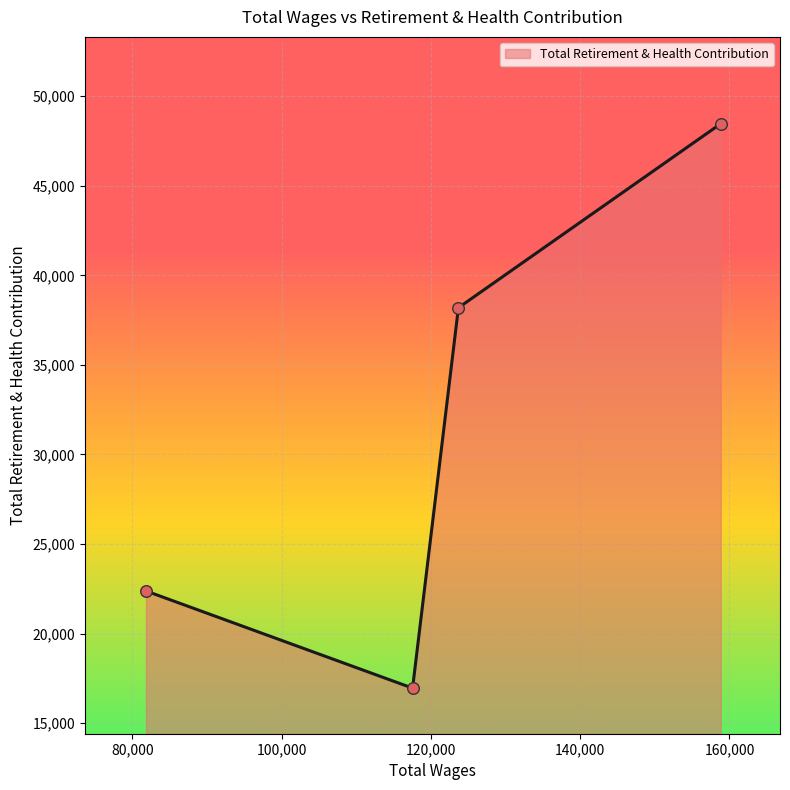

What is the maximum value shown in the chart?

48460